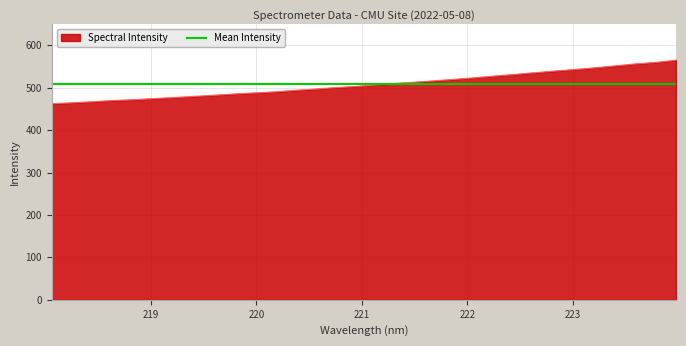

List the labels in order of value, largest first.

223.9802, 223.7895, 223.5987, 223.408, 223.2172, 223.0264, 222.8355, 222.6447, 222.4538, 222.263, 222.0721, 221.8812, 221.6902, 221.4993, 221.3083, 221.1174, 220.9264, 220.7354, 220.5444, 220.3533, 220.1623, 219.9712, 219.7801, 219.589, 219.3979, 219.2067, 219.0156, 218.8244, 218.6332, 218.442, 218.2508, 218.0596